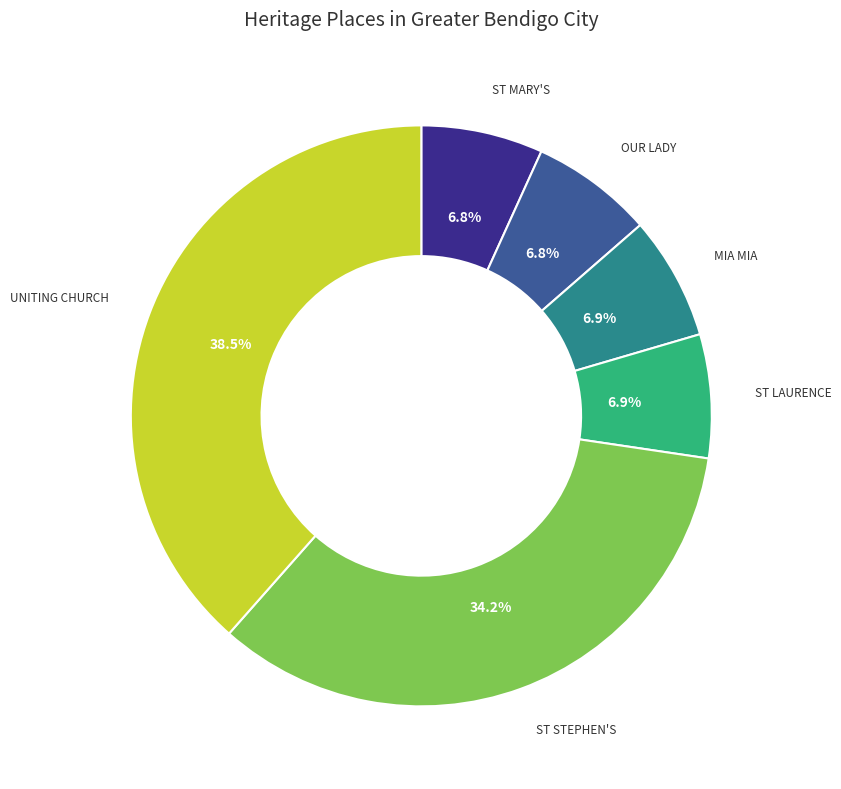

Is ST MARY'S the majority of the pie?

No